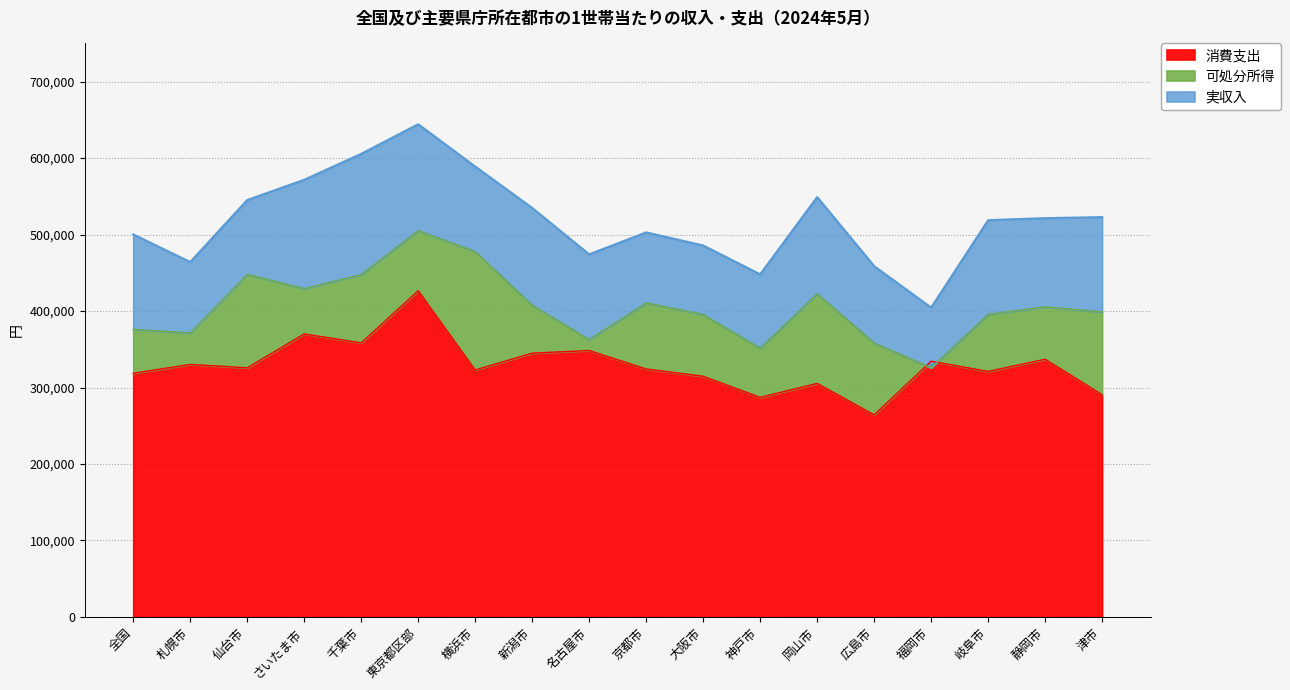

True or false: 実収入 and 可処分所得 intersect in this chart.

False